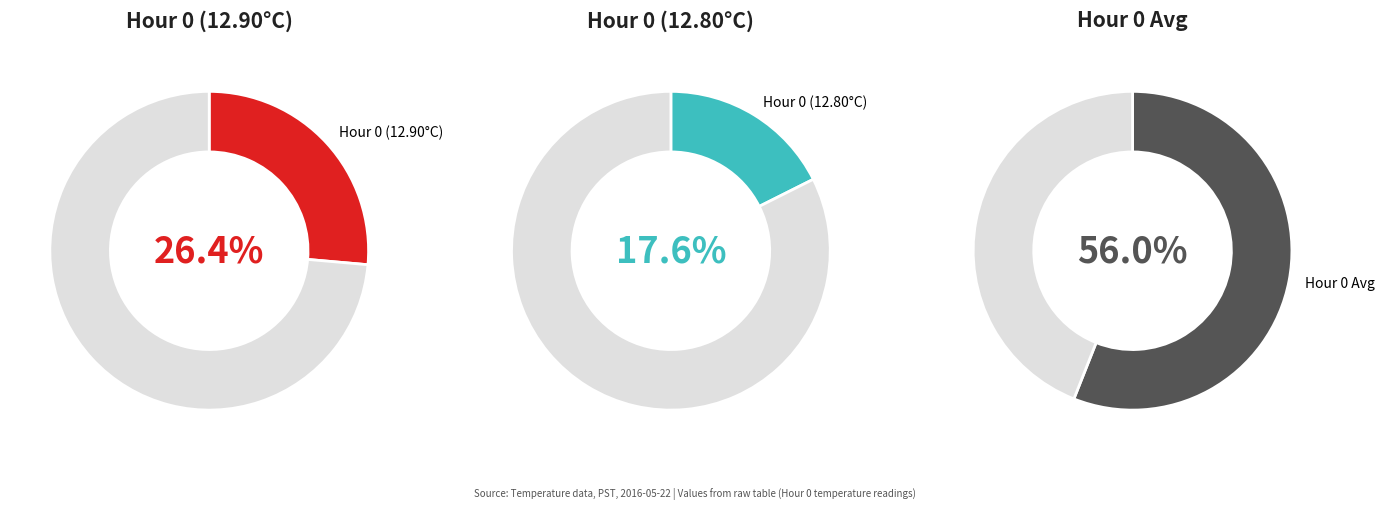

Is Hour 0 the majority of the pie?

Yes